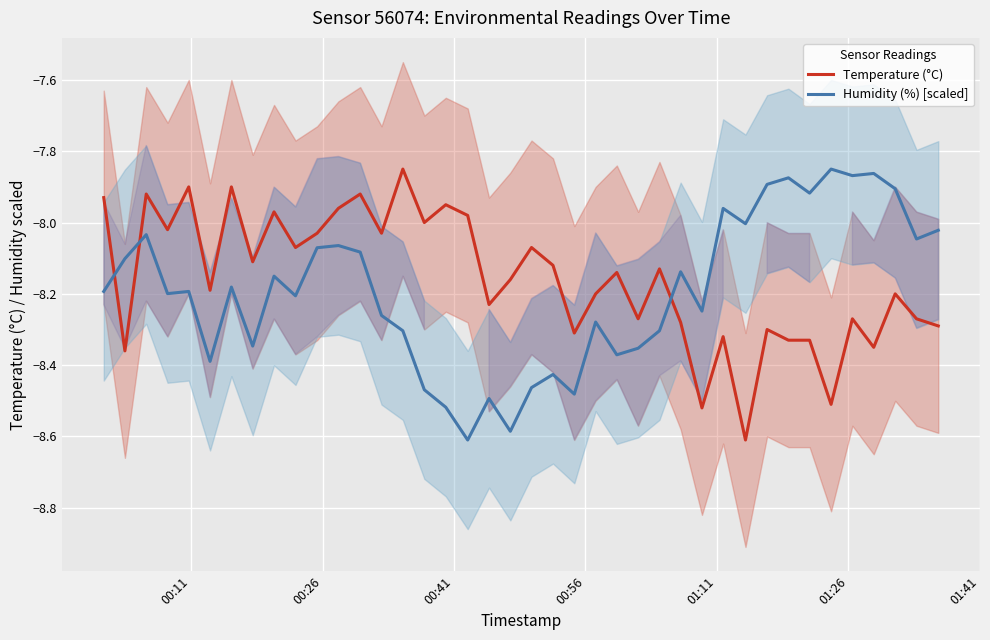

What is the minimum value for Humidity (%) [scaled]?

-8.6